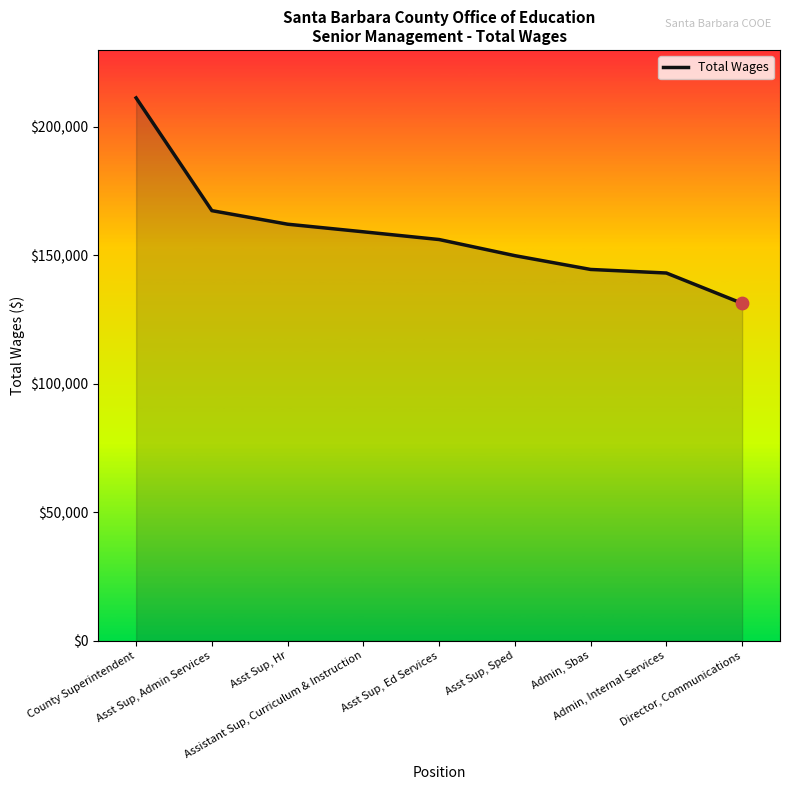

What is the ratio of the value at Asst Sup, Hr to the value at Admin, Sbas?

1.1